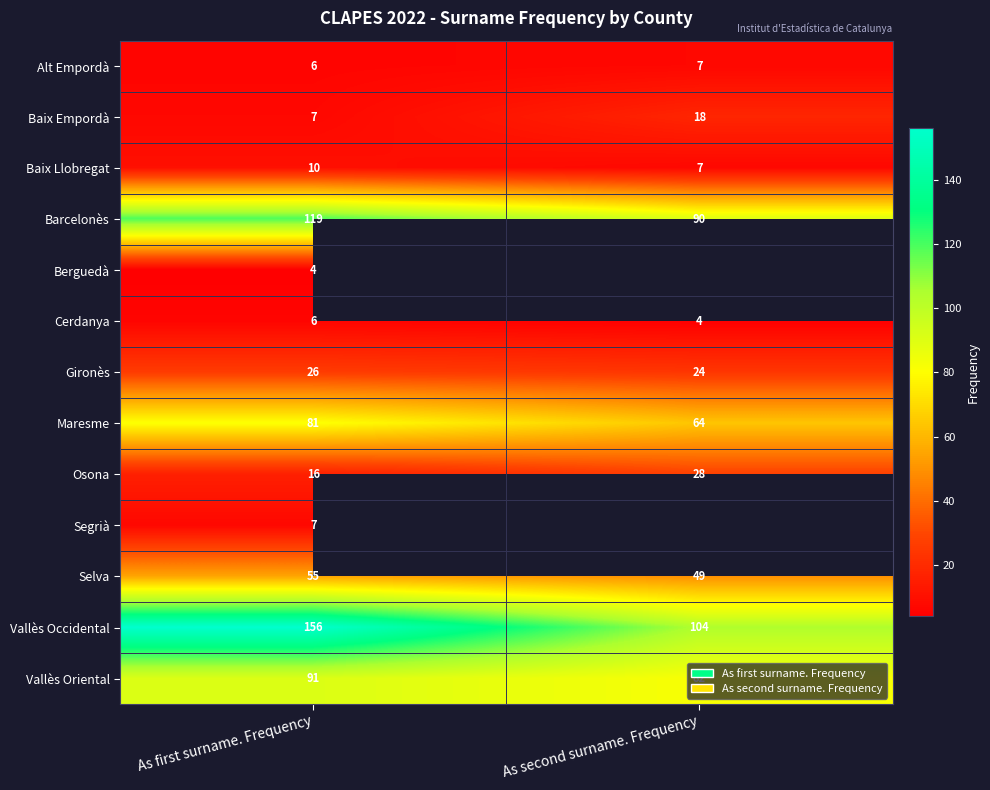

Between As second surname. Frequency and As first surname. Frequency, which is larger?

As second surname. Frequency